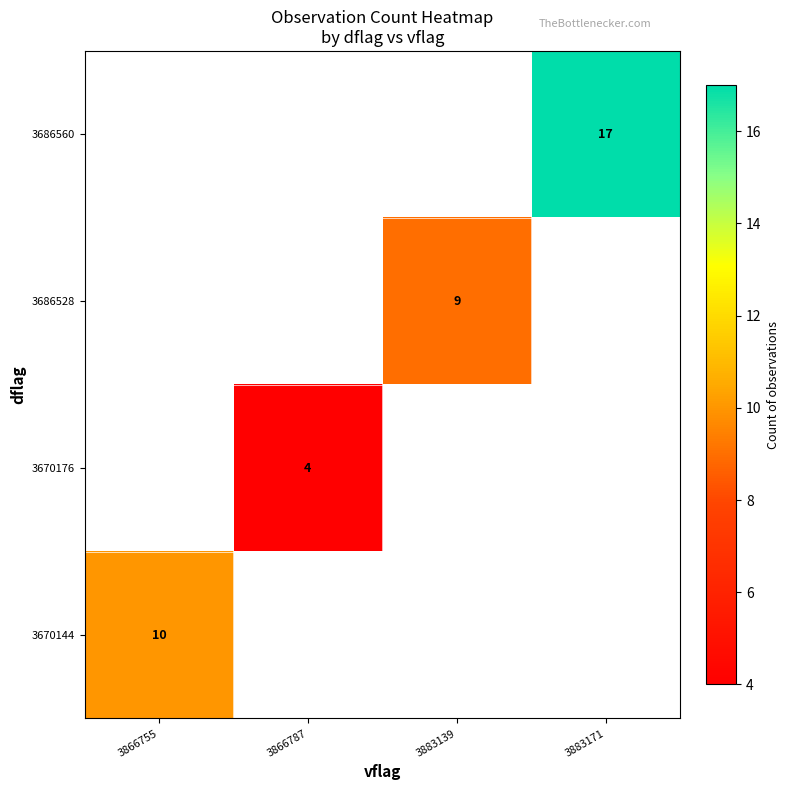

How many distinct data groups are displayed?

4